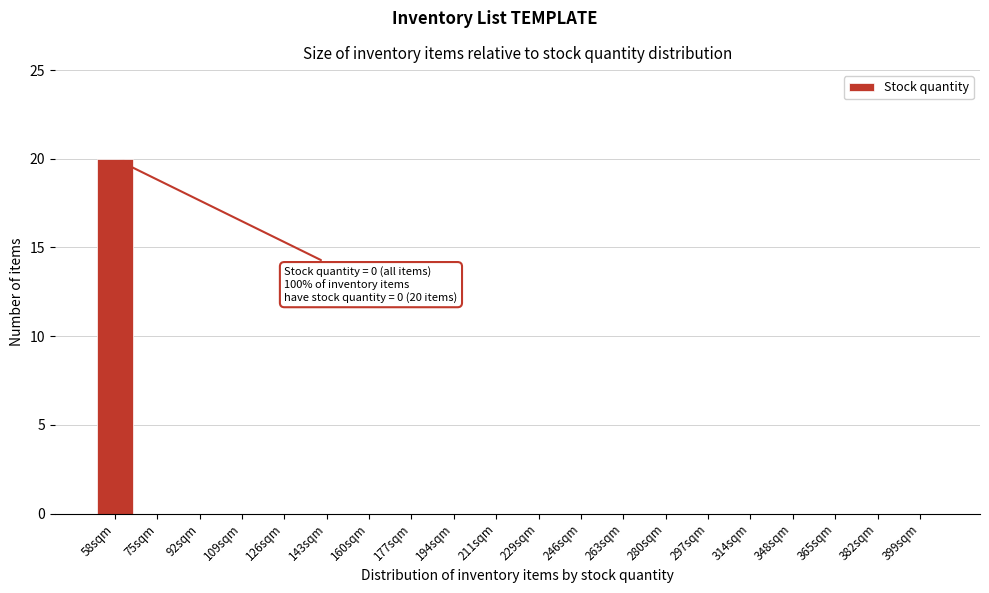

Reading right to left, what are all the values shown in this chart?

399sqm=0	382sqm=0	365sqm=0	348sqm=0	314sqm=0	297sqm=0	280sqm=0	263sqm=0	246sqm=0	229sqm=0	211sqm=0	194sqm=0	177sqm=0	160sqm=0	143sqm=0	126sqm=0	109sqm=0	92sqm=0	75sqm=0	58sqm=20